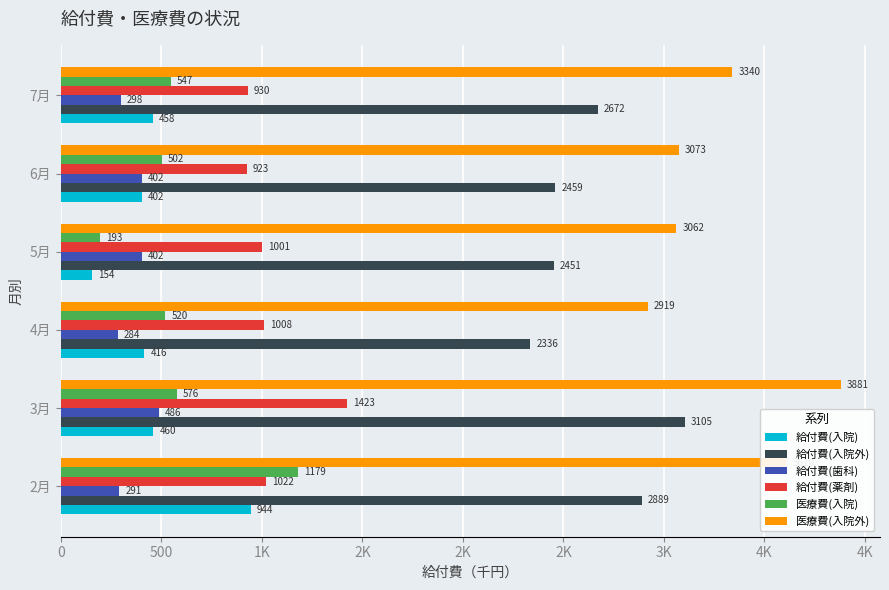

What are all the series names shown in the legend?

給付費(入院), 給付費(入院外), 給付費(歯科), 給付費(薬剤), 医療費(入院), 医療費(入院外)